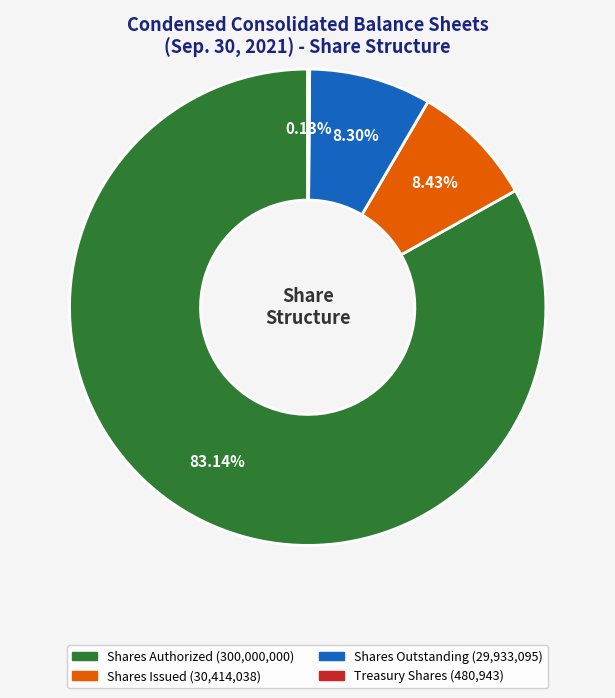

Is there a majority slice in this chart?

Yes